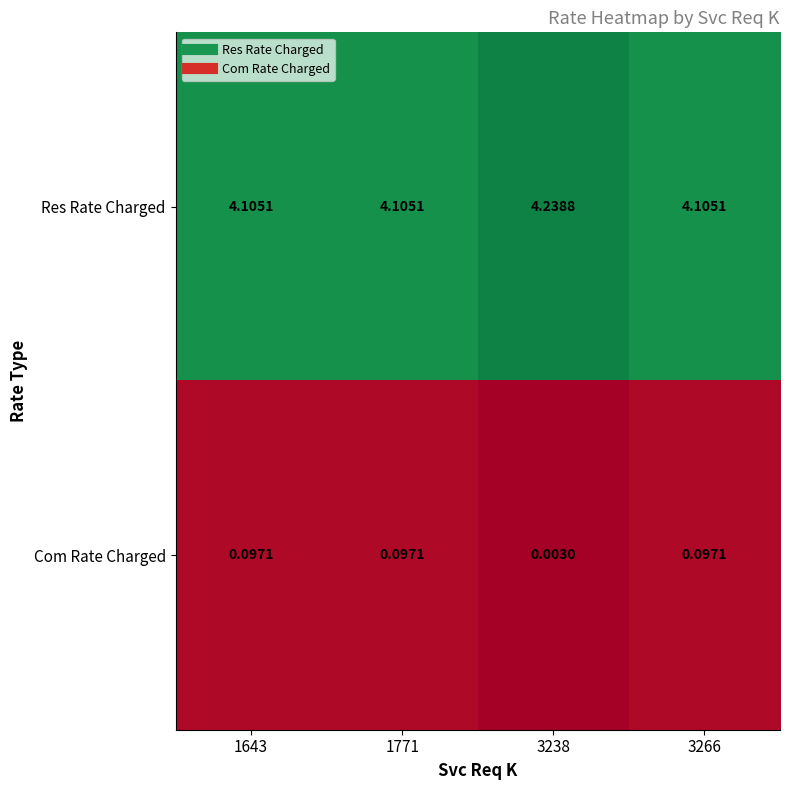

Count the number of data series in this chart.

2